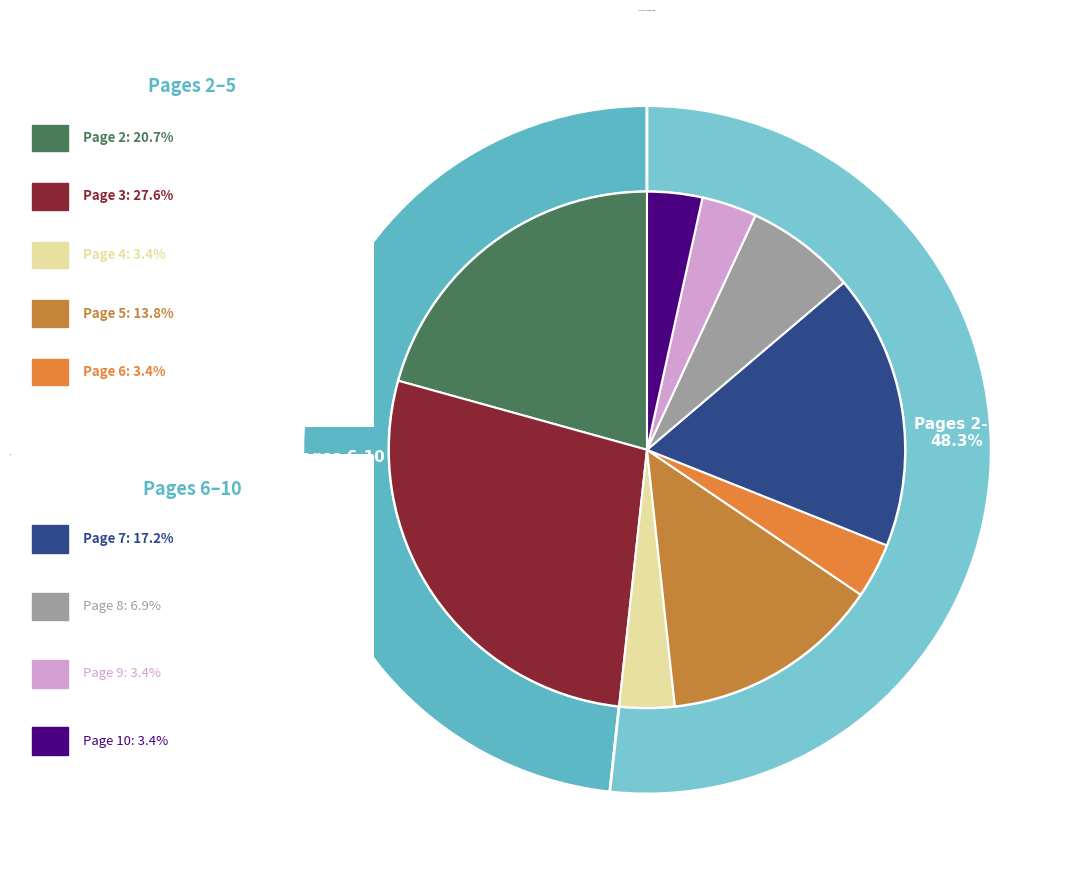

What is the total percentage of Page 2 and Page 10?

24.1%